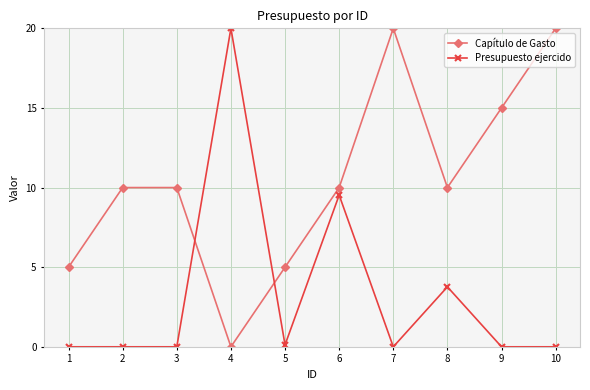

Is the value of Presupuesto ejercido at 3 greater than the value of Capítulo de Gasto at 7?

No